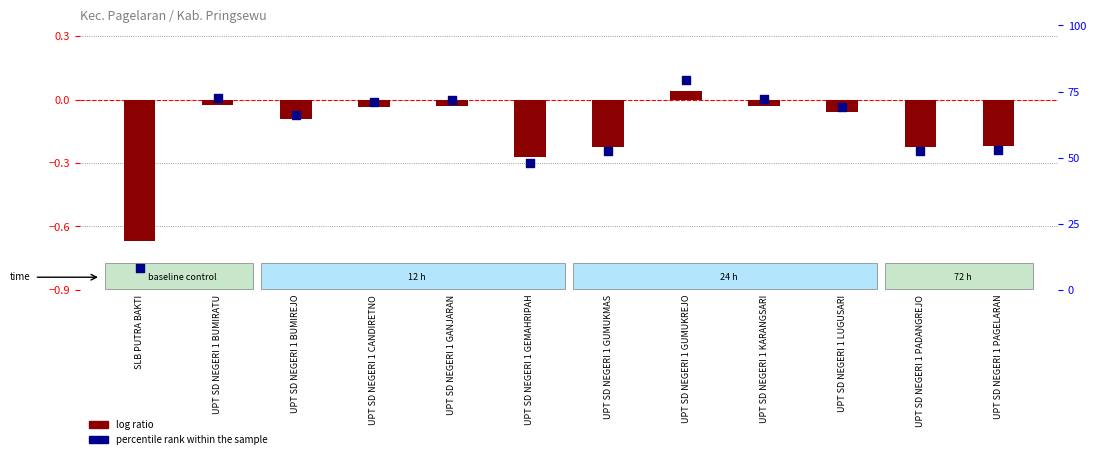

Is the value of log ratio at UPT SD NEGERI 1 PADANGREJO greater than the value of percentile rank within the sample at SLB PUTRA BAKTI?

No